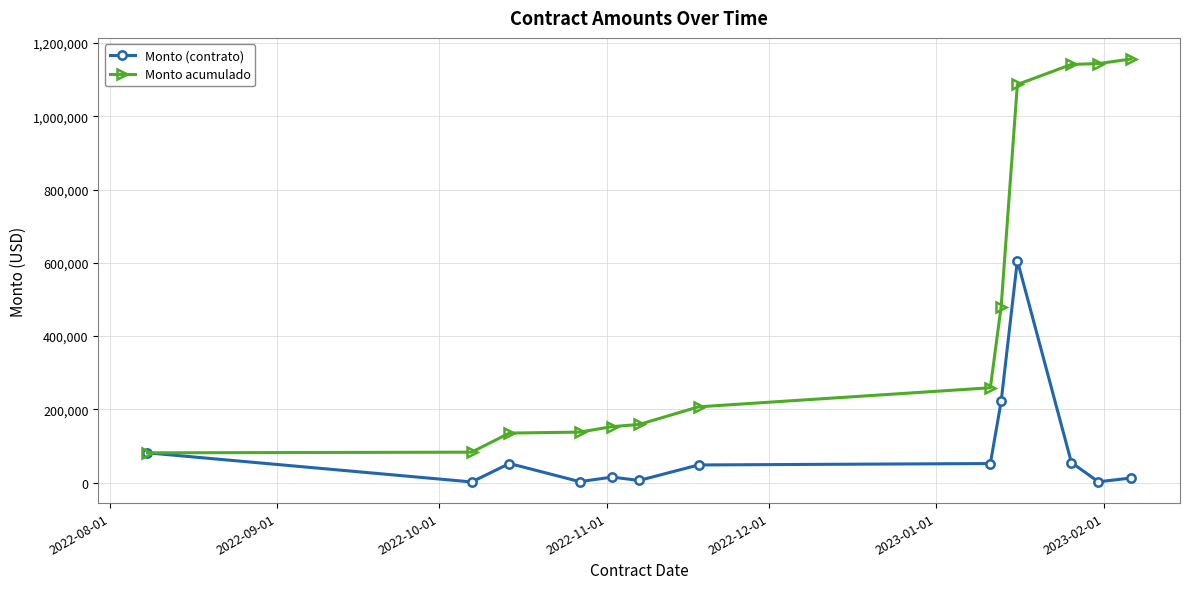

Which series has the largest total across all categories?

Monto acumulado